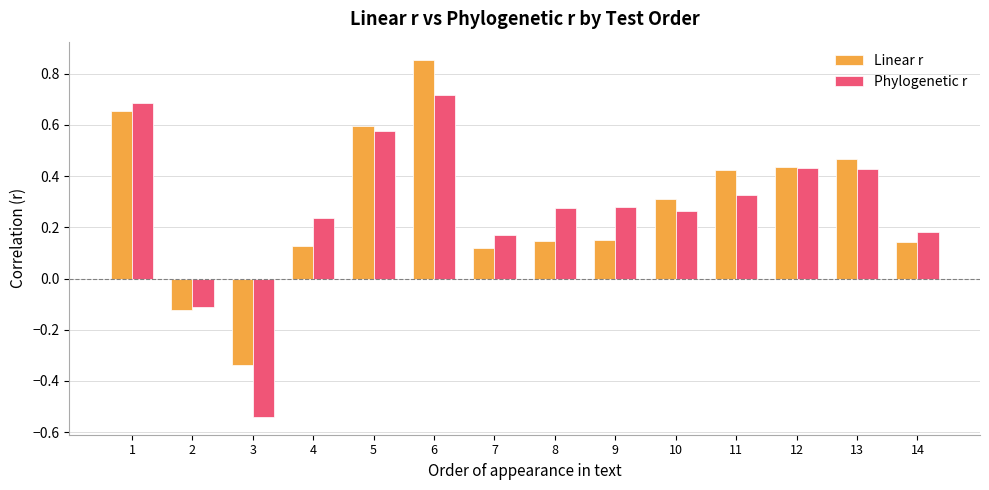

How many values in Phylogenetic r are below zero?

2